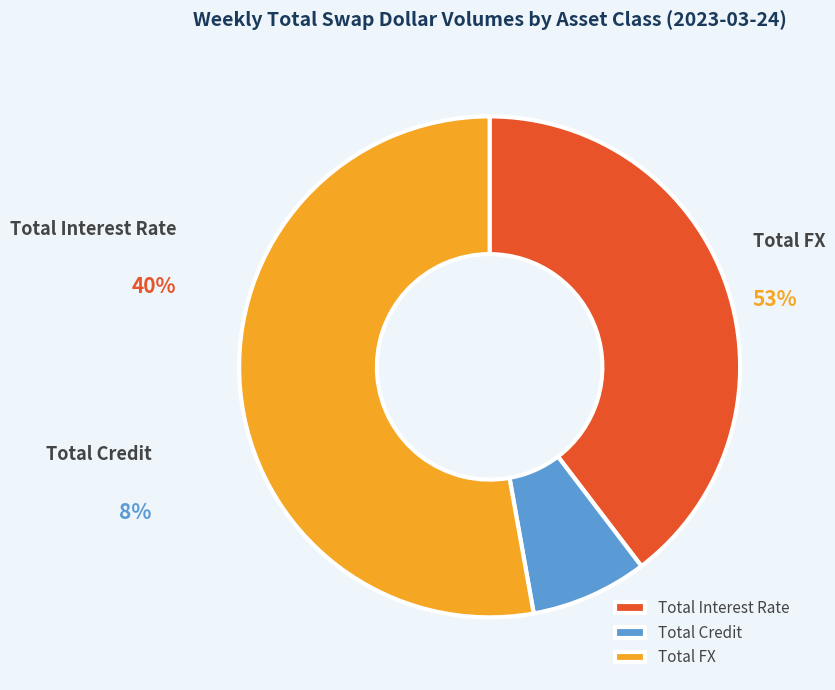

What percentage is the Total Interest Rate slice, to the nearest percent?

40%